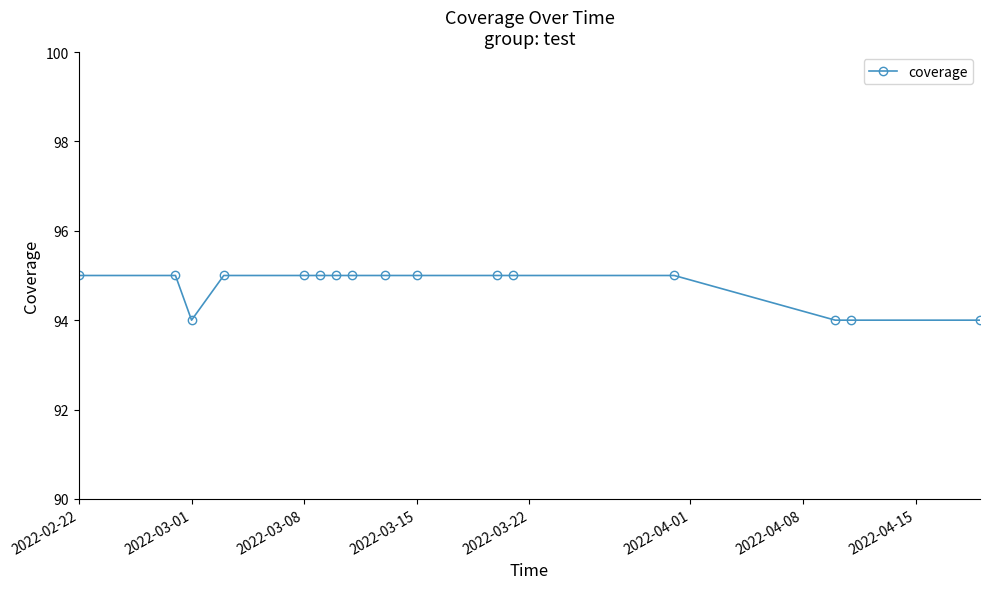

What is the smallest value displayed?

94